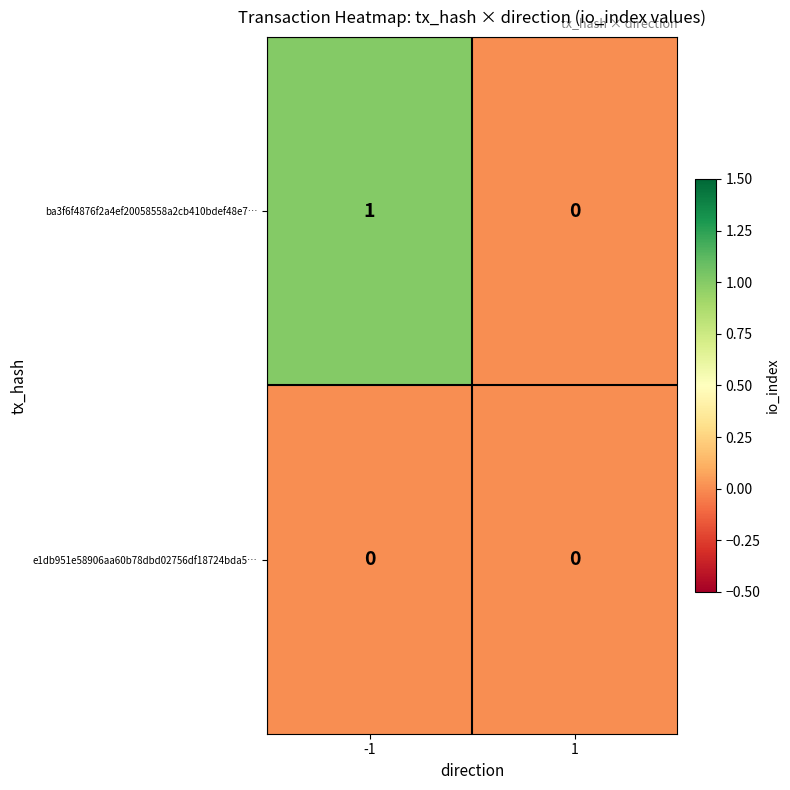

Rank the series by their average value, from highest to lowest.

ba3f6f4876f2a4ef20058558a2cb410bdef48e7…, e1db951e58906aa60b78dbd02756df18724bda5…